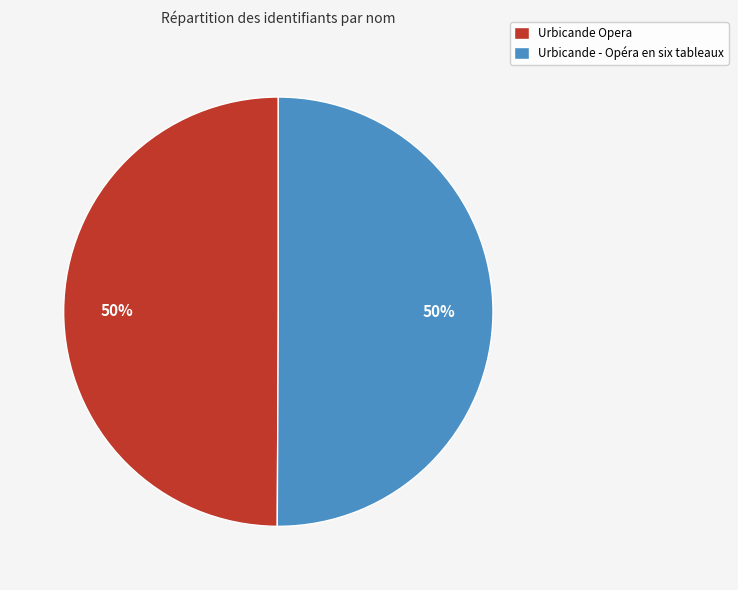

To the nearest percent, what is the combined percentage of Urbicande Opera and Urbicande - Opéra en six tableaux?

100%